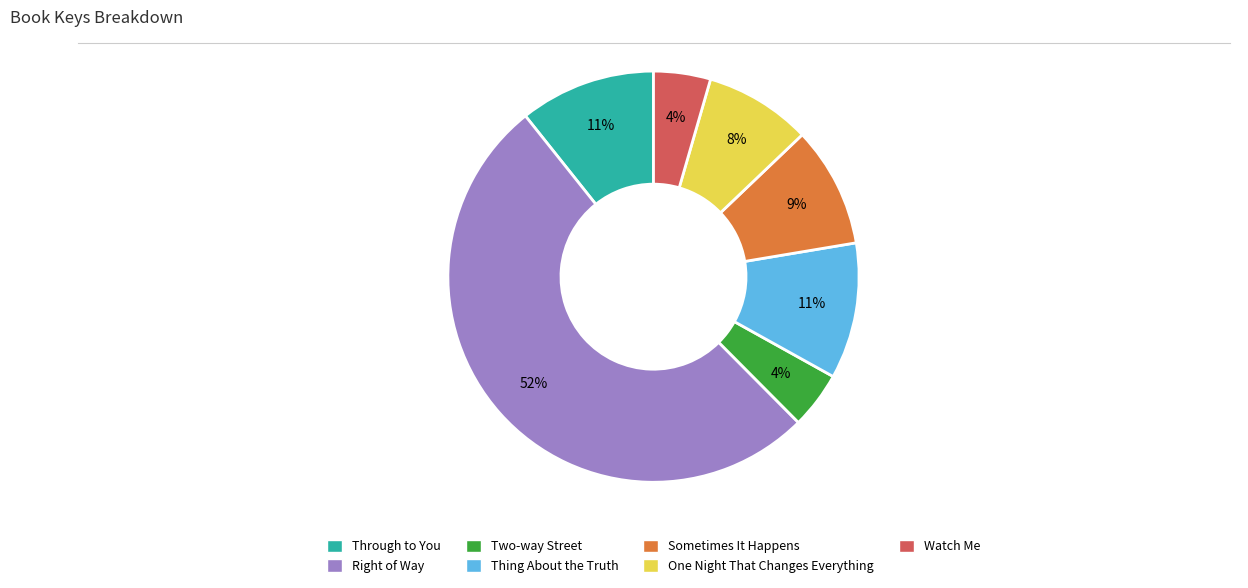

To the nearest percent, what is the combined percentage of Sometimes It Happens and Through to You?

20%